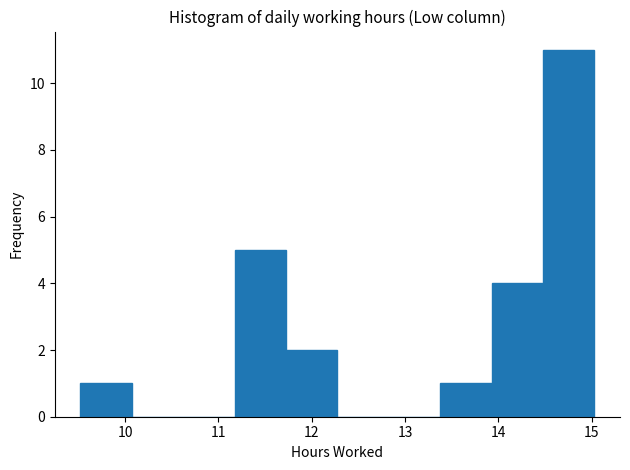

Which range on the x-axis has the tallest bar?

14.5 to 15.0